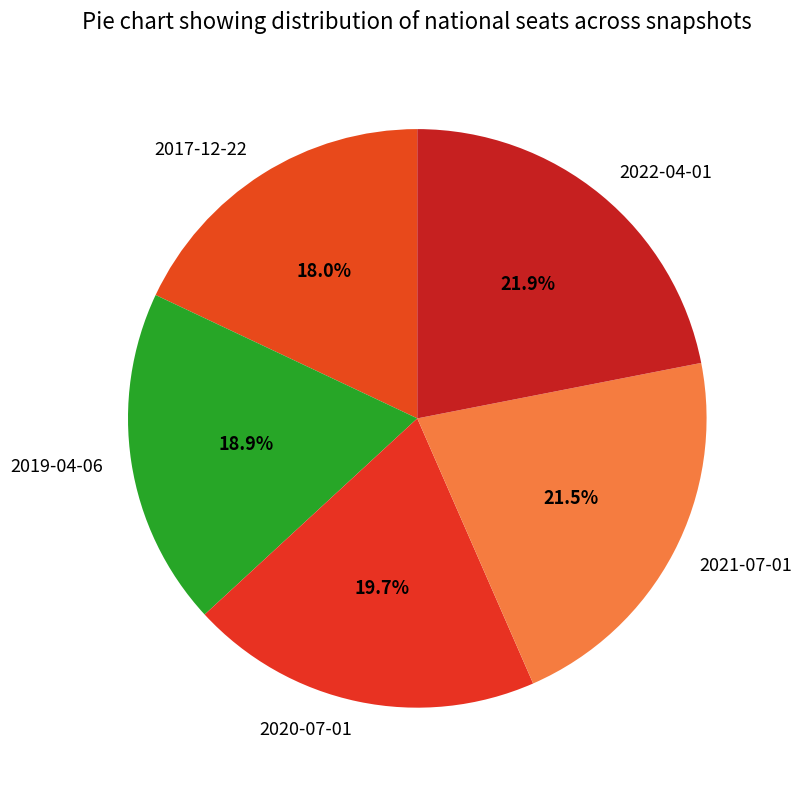

To the nearest percent, what portion does 2019-04-06 represent?

19%